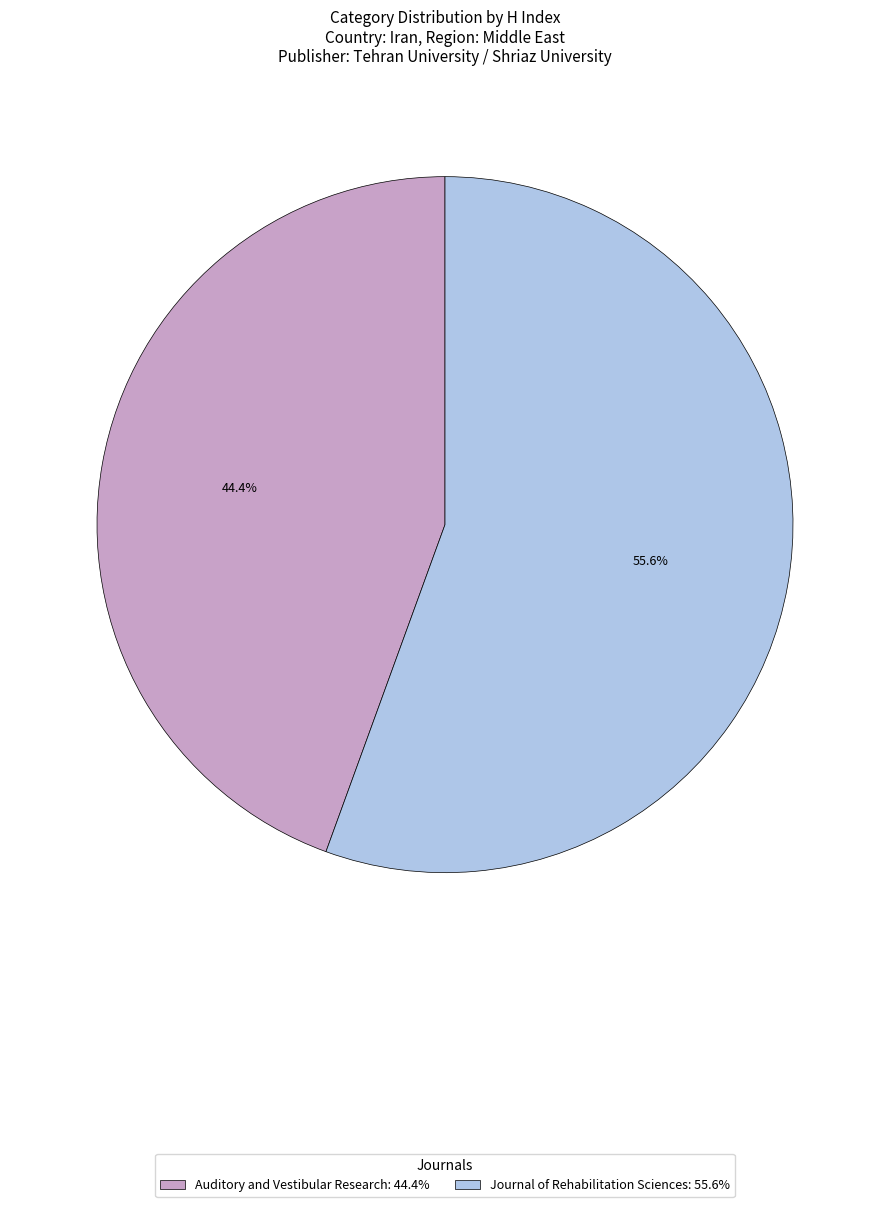

Which has a higher value, Auditory and Vestibular Research or Journal of Rehabilitation Sciences?

Journal of Rehabilitation Sciences